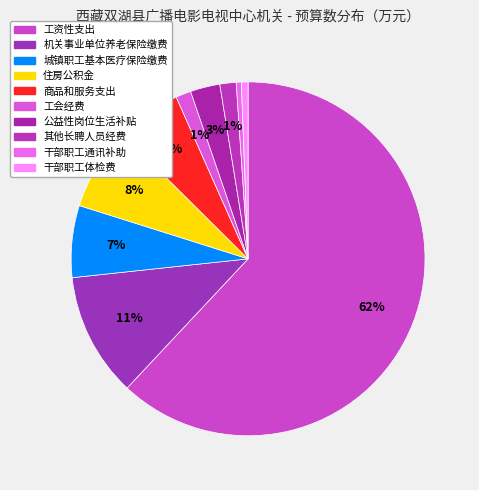

To the nearest percent, what is the difference between the largest and smallest slice percentages?

62%